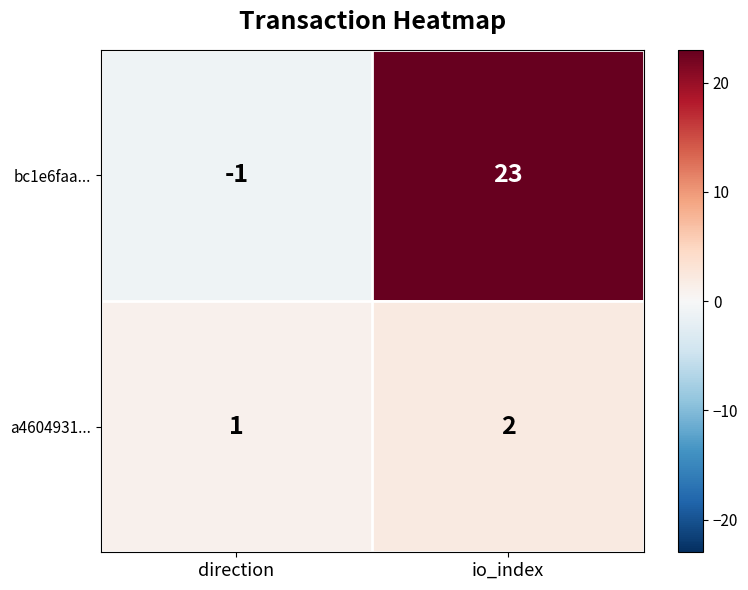

The value of a4604931... at io_index is 2. True or false?

True